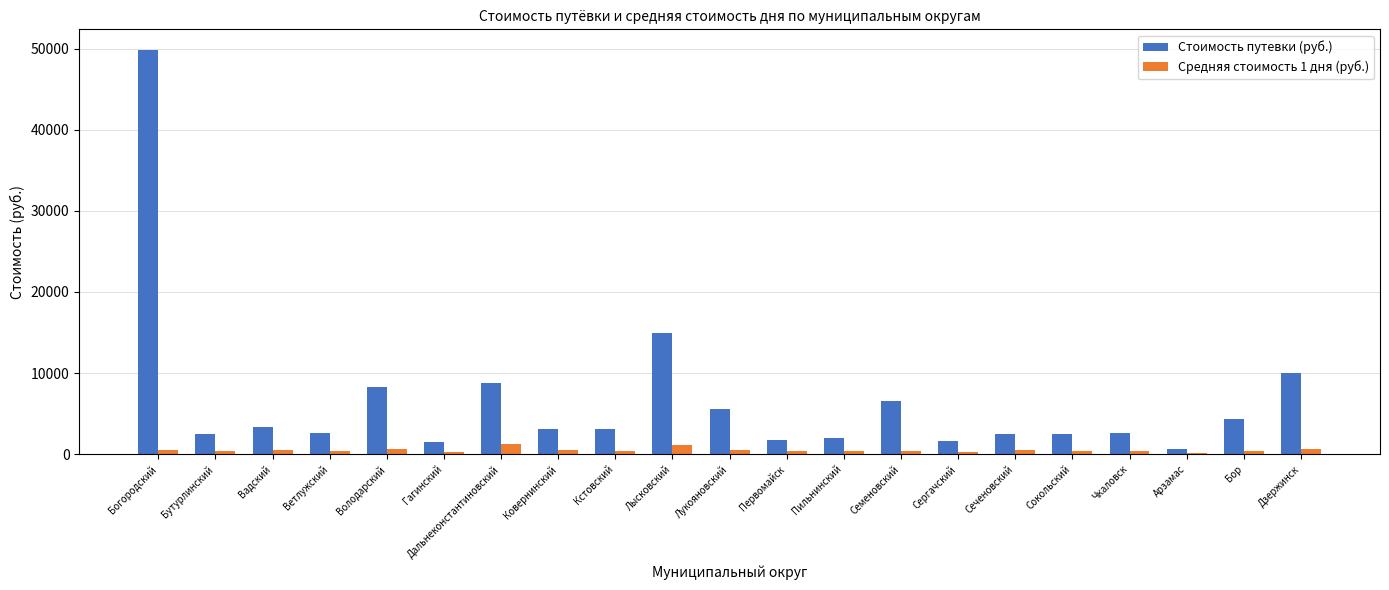

What is the average value of the Средняя стоимость 1 дня (руб.) series?

490.0